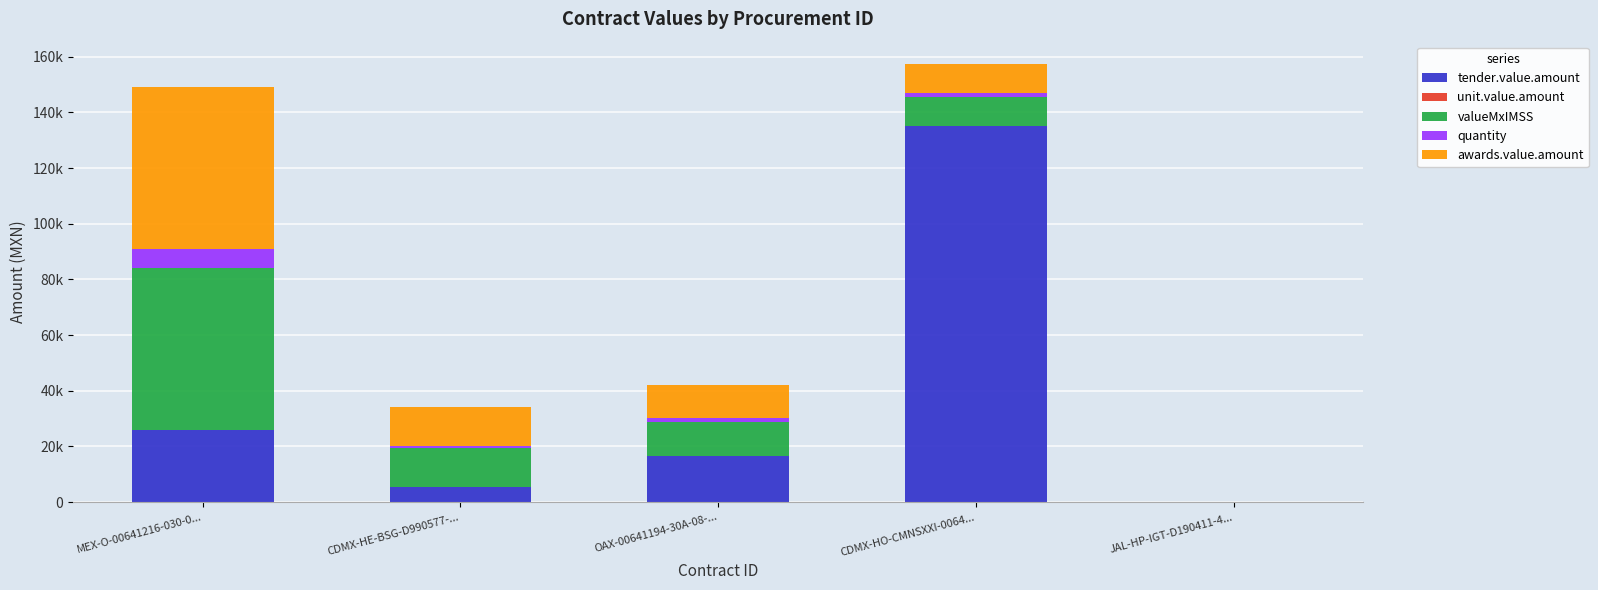

Are the bars horizontal?

No